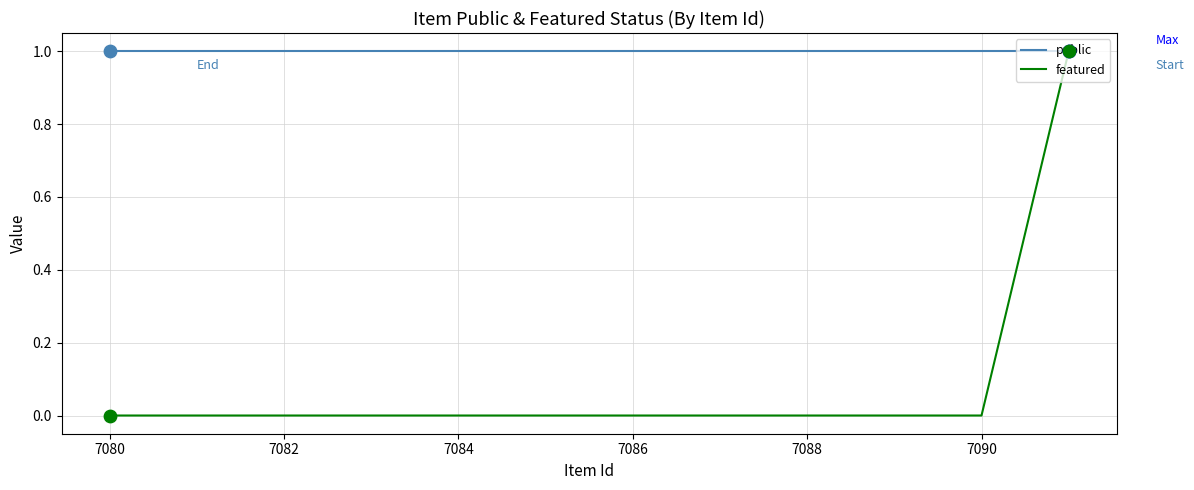

Which series has the widest spread of Y values?

featured